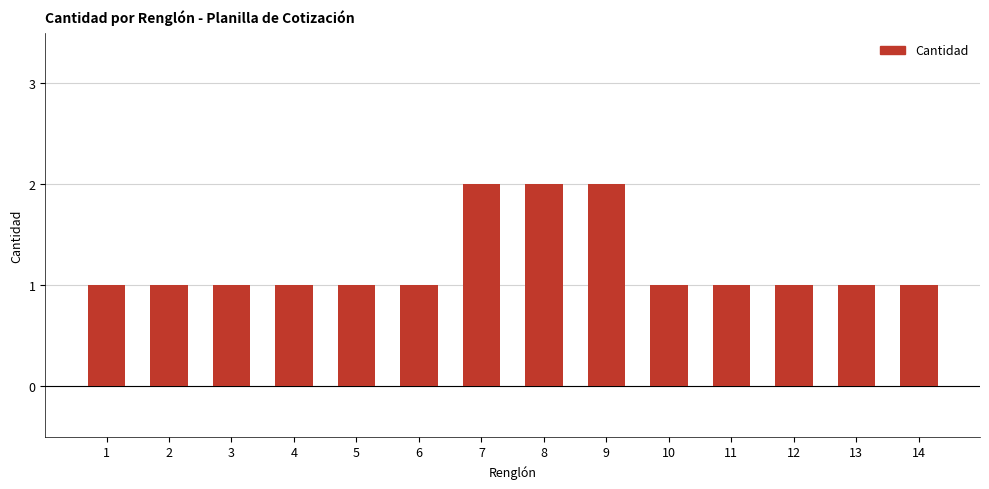

What is the approximate value at 3?

1